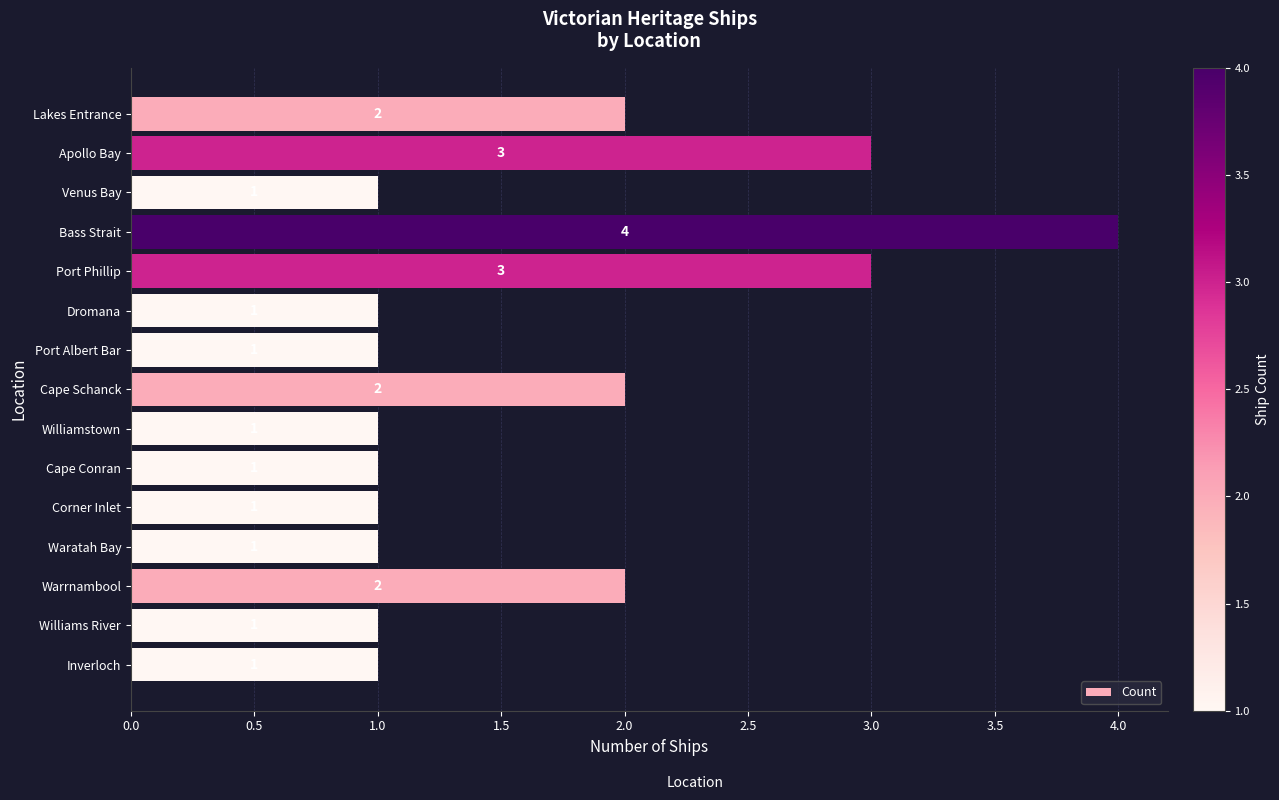

The chart shows a value of 1 at Corner Inlet. True or false?

True